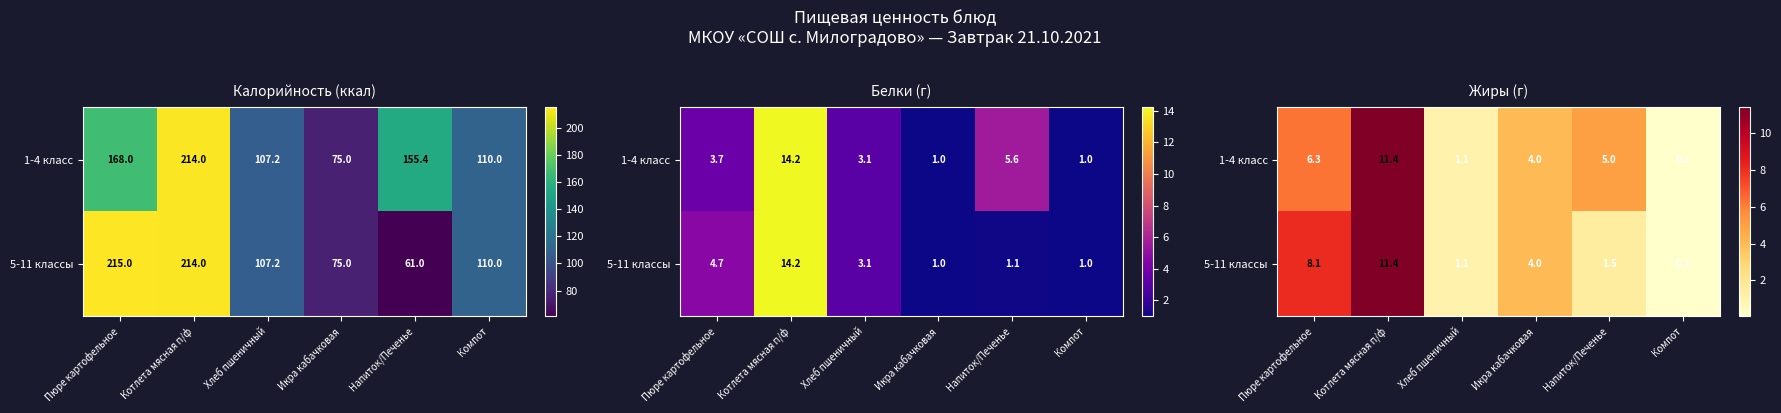

Rank the series by their average value, from highest to lowest.

1-4 класс, 5-11 классы